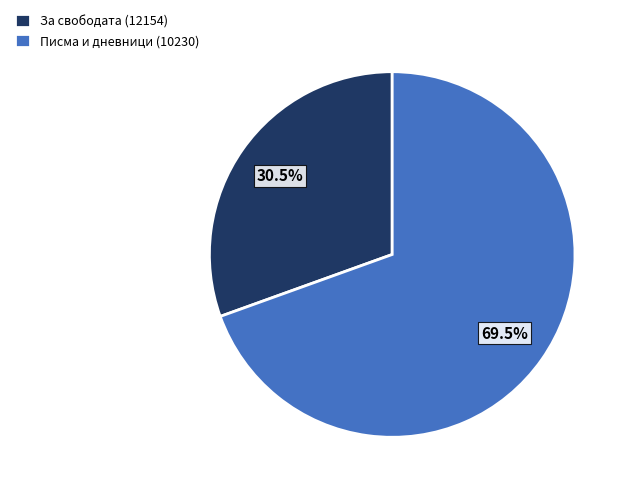

Which has a higher value, Писма и дневници (10230) or За свободата (12154)?

Писма и дневници (10230)